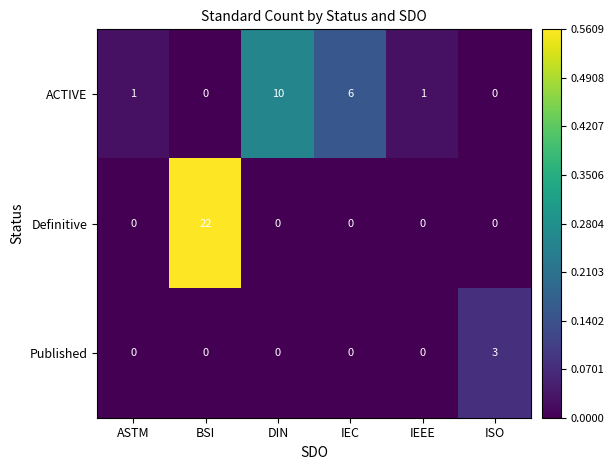

Which series has the largest range (max minus min)?

Definitive